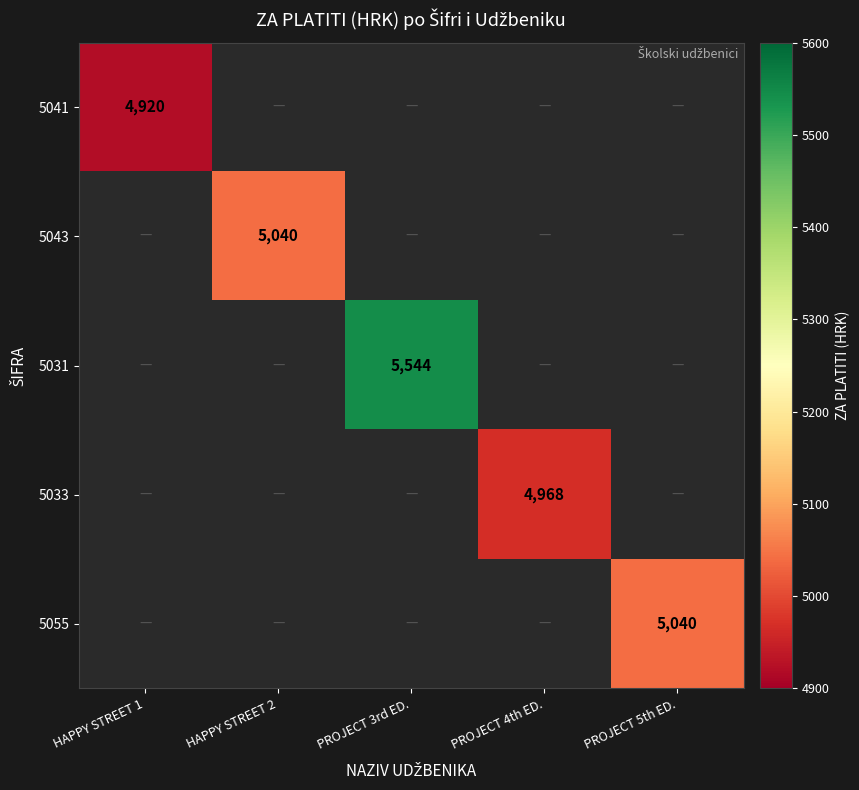

The value of 5033 at PROJECT 4th ED. is 2205.1. True or false?

False